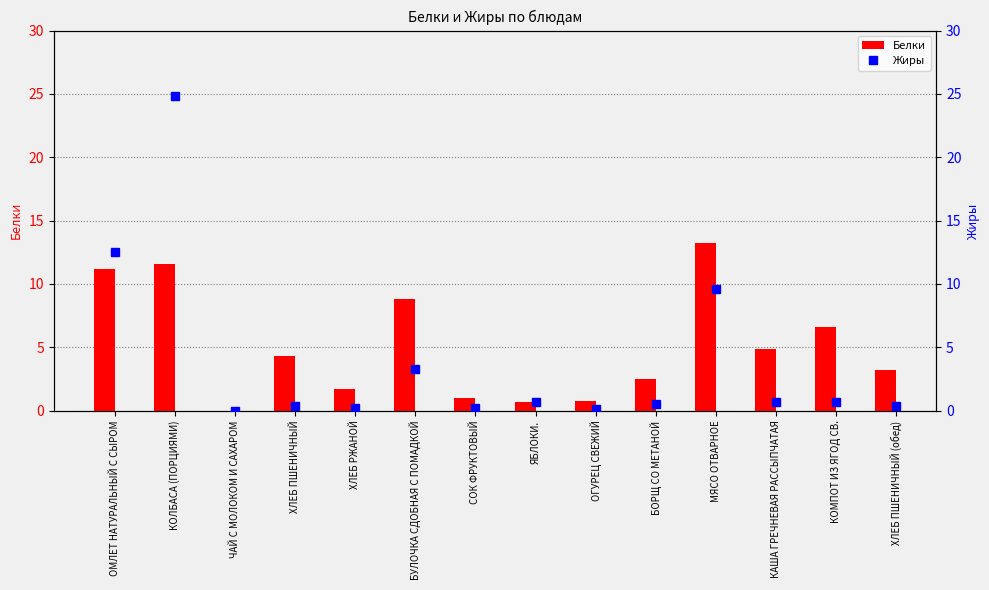

Is it true that Жиры equals 0.4 at ХЛЕБ ПШЕНИЧНЫЙ (обед)?

True